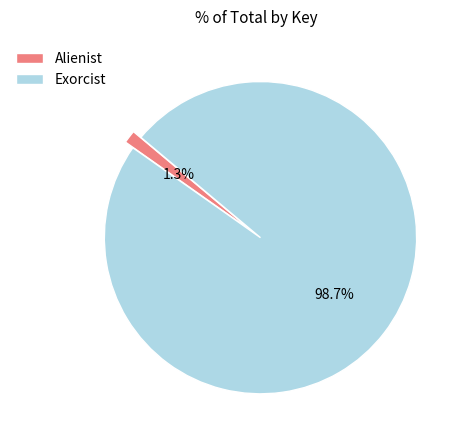

To the nearest percent, what portion does Exorcist represent?

99%